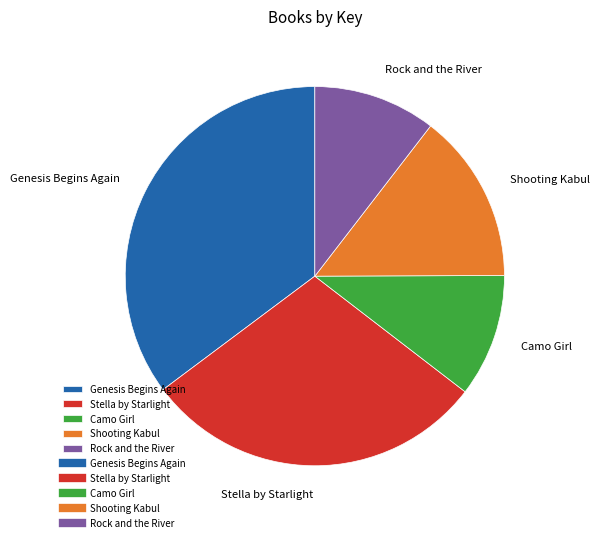

Combined, do Camo Girl and Rock and the River account for over 50%?

No